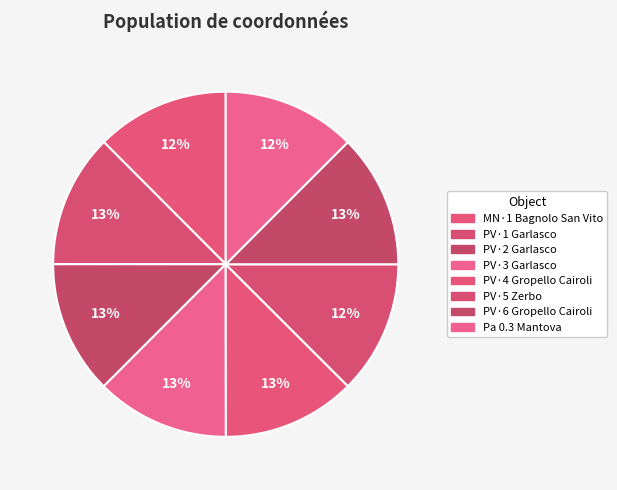

To the nearest percent, what percentage of the pie is PV·6 Gropello Cairoli?

13%